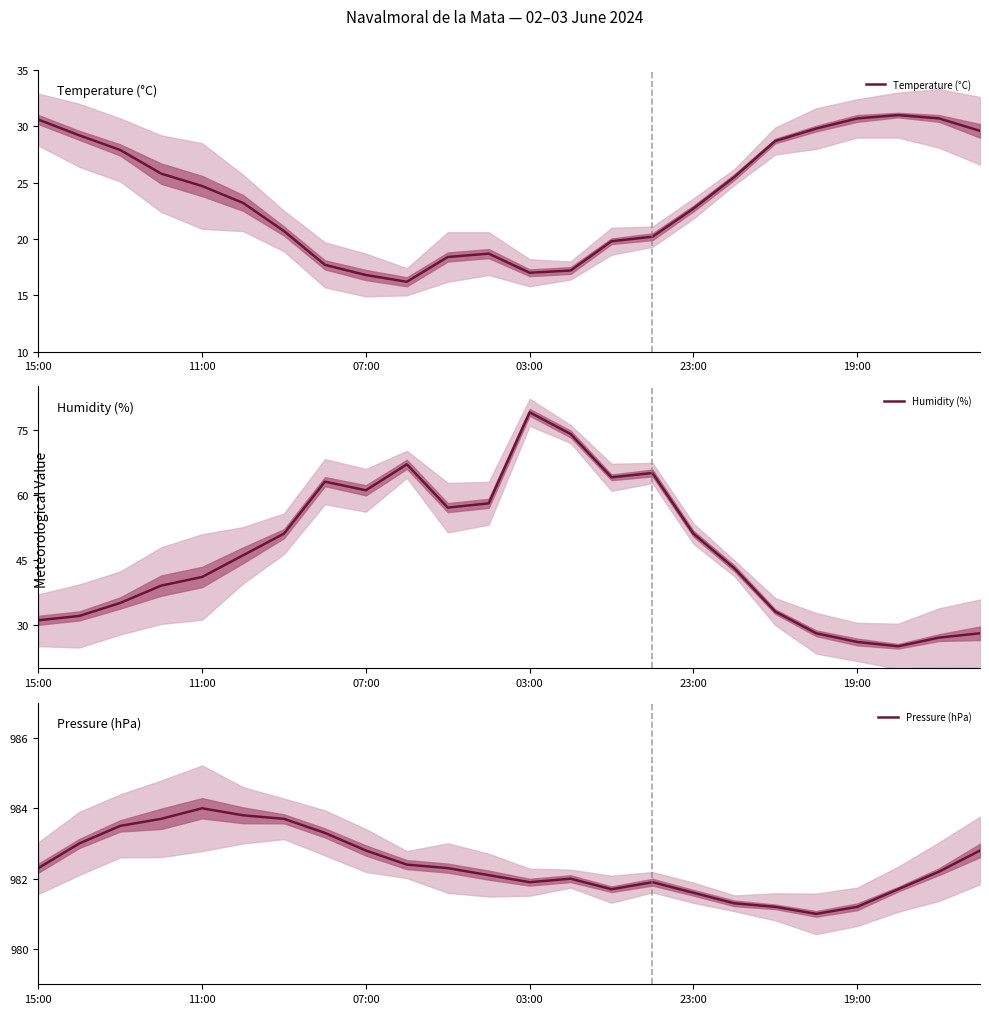

How many lines are shown in the chart?

3